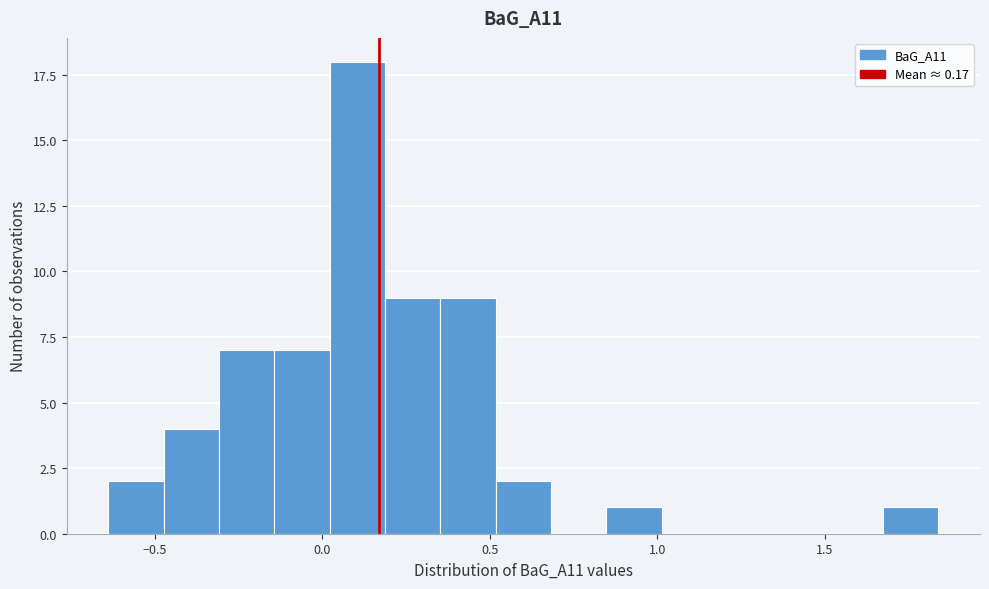

Around what value on the x-axis is the tallest bar? Give the approximate position of its centre, as read against the axis.

0.10